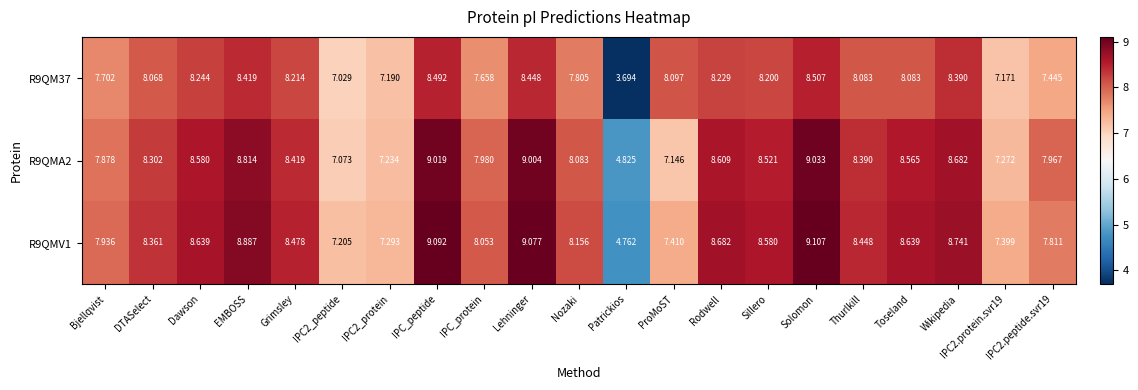

At how many categories does at least one series exceed 7?

20